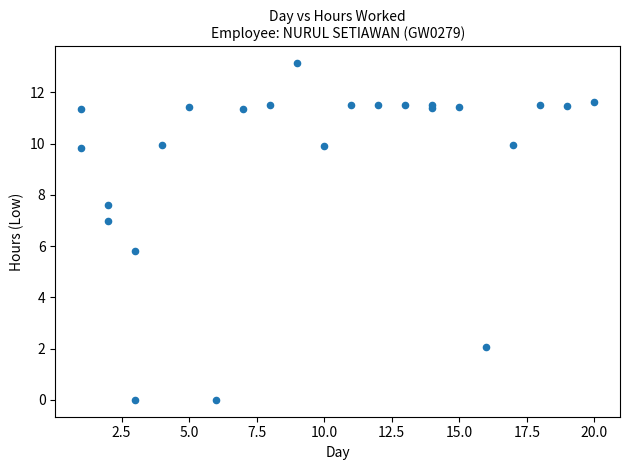

What Y value in the scatter plot is closest to 6?

5.8